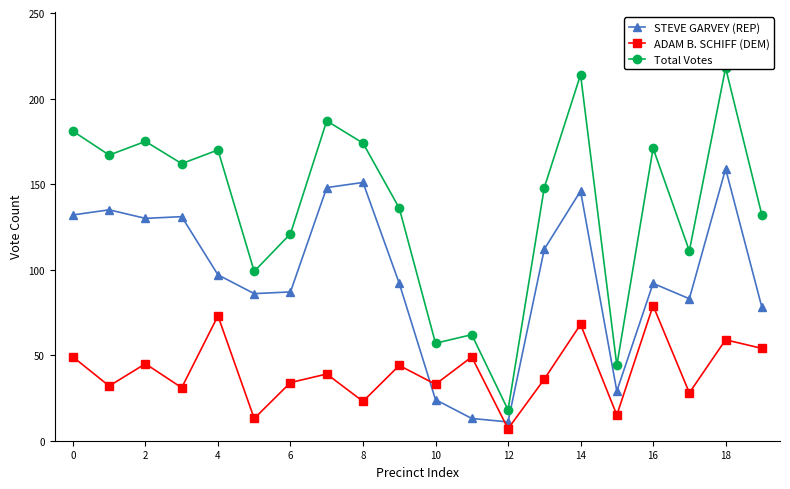

True or false: STEVE GARVEY (REP) has a value of 9 at 11.

False